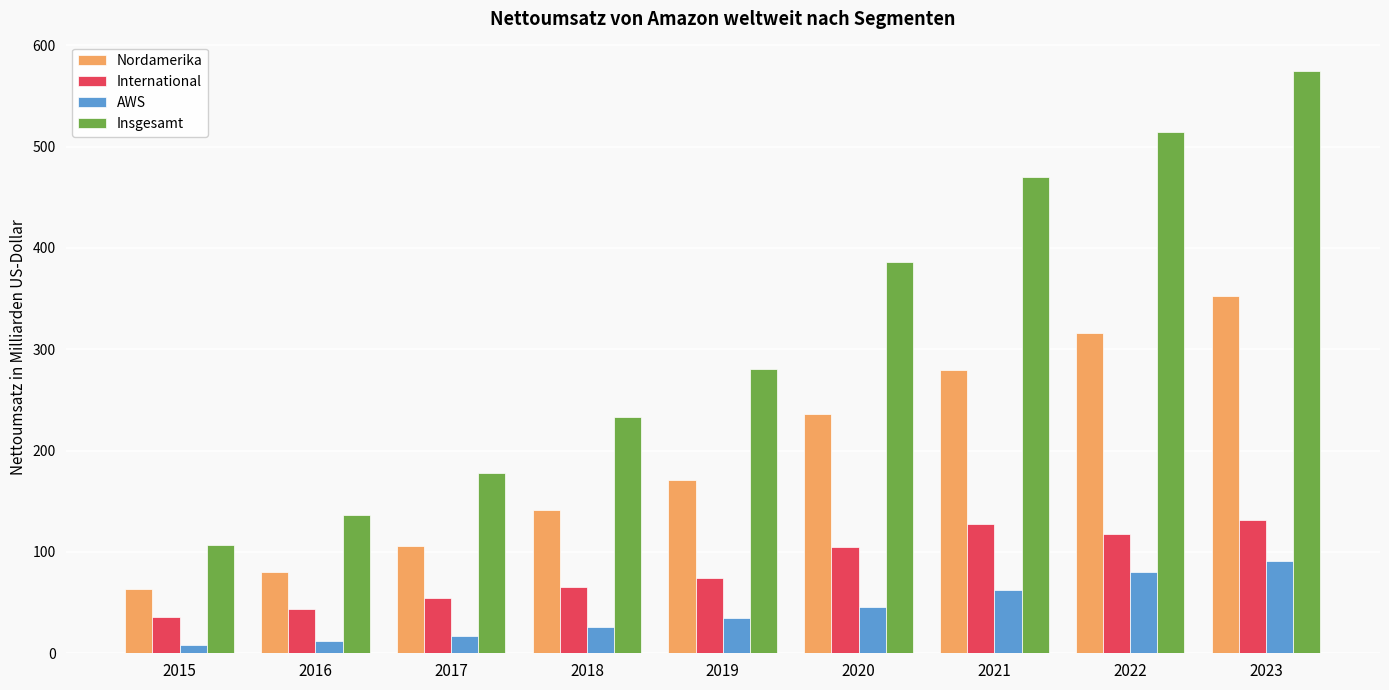

How many values in the Insgesamt series exceed 280?

5